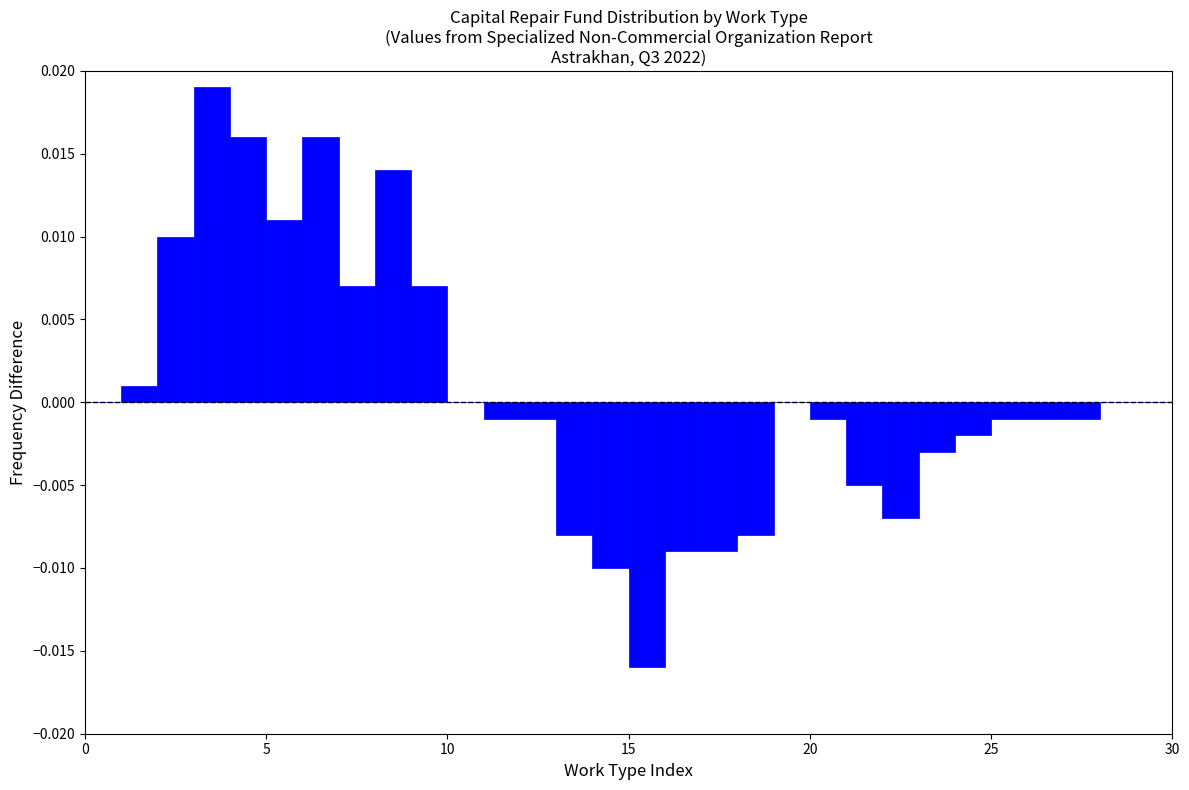

Around what value on the x-axis is the tallest bar? Give the approximate position of its centre, as read against the axis.

3.5